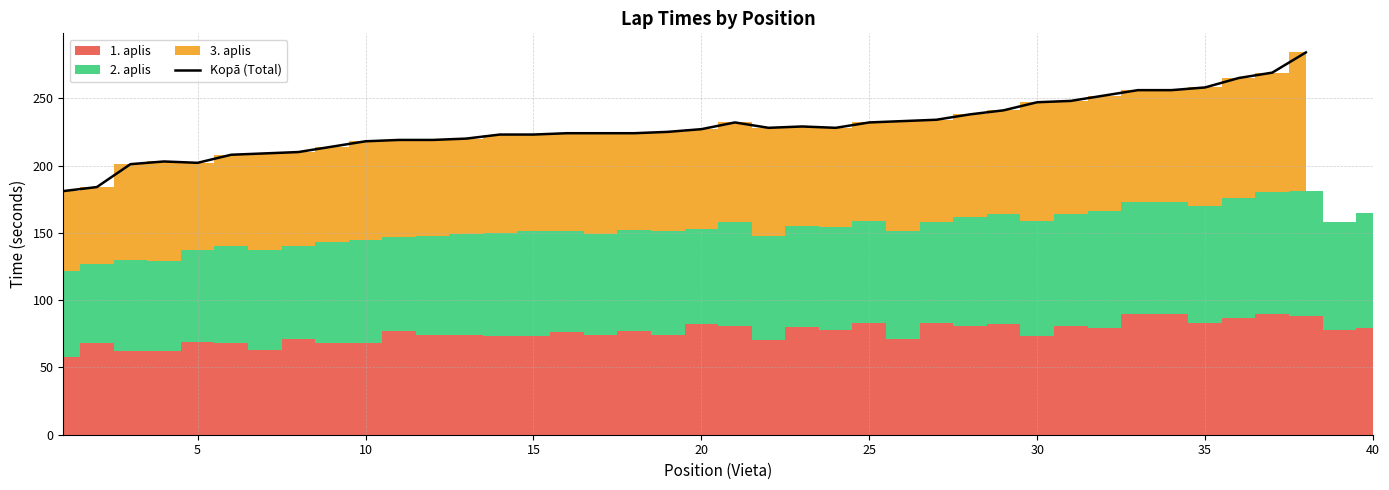

How many points are lower than both their immediate neighbors (excluding endpoints)?

3